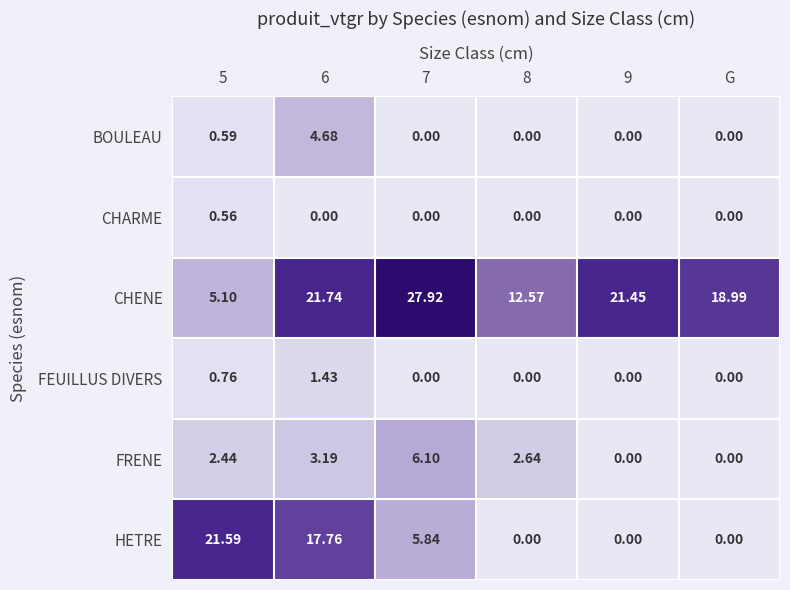

What is the spread (max minus min) of values at G?

19.0